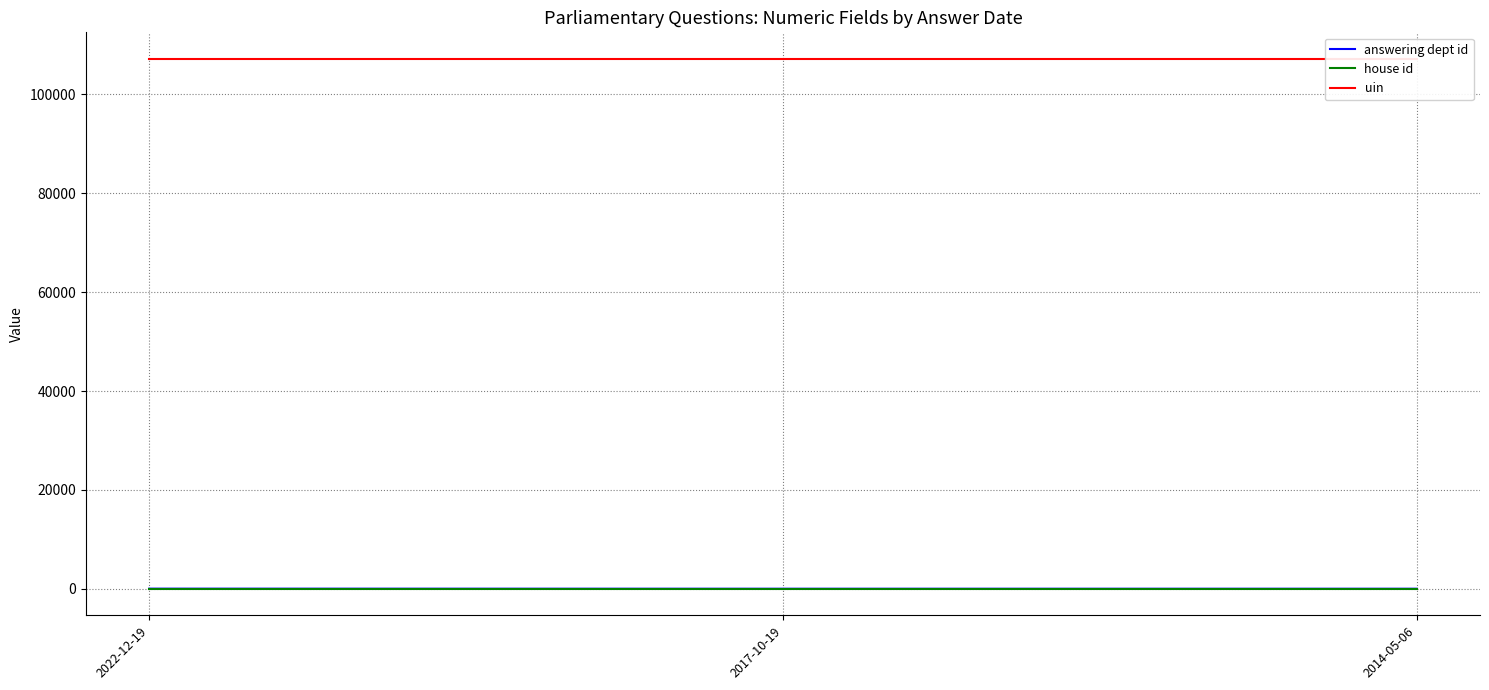

What is the lowest value of the uin series?

107176